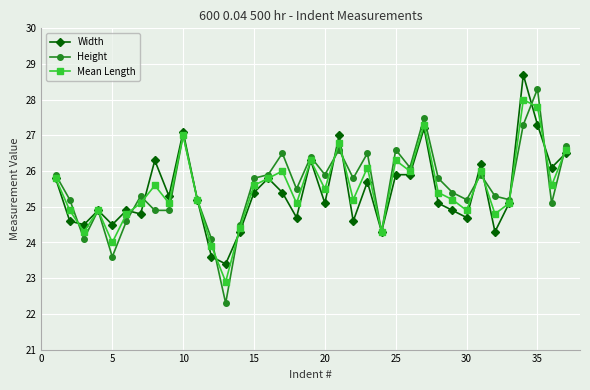

True or false: Width has more than 2 interior local peaks.

True